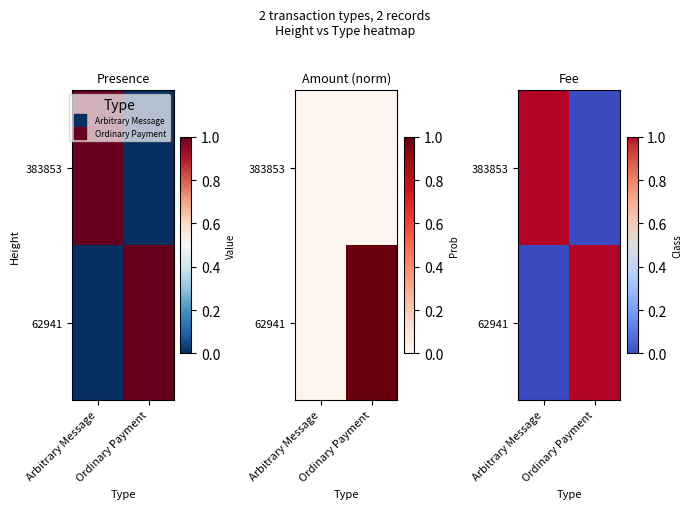

What is the sum of the 62941 values at Arbitrary Message and Ordinary Payment?

1